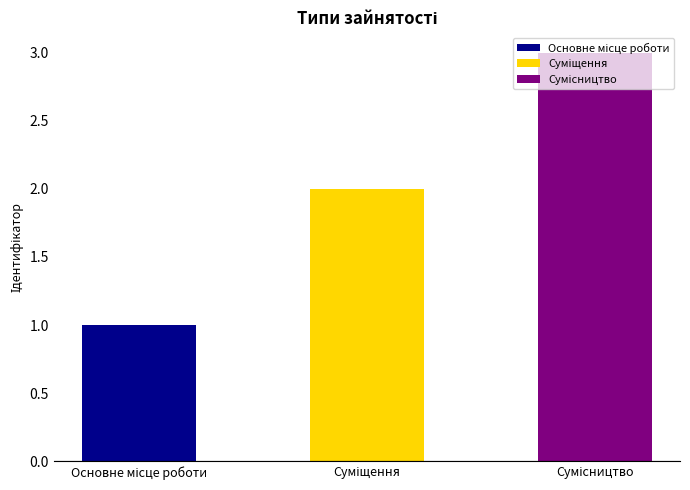

True or false: the data shows 1 at Основне місце роботи.

True